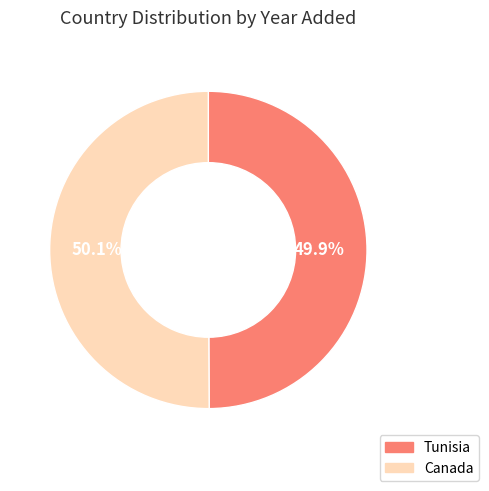

True or false: Canada accounts for 50% of the total.

True